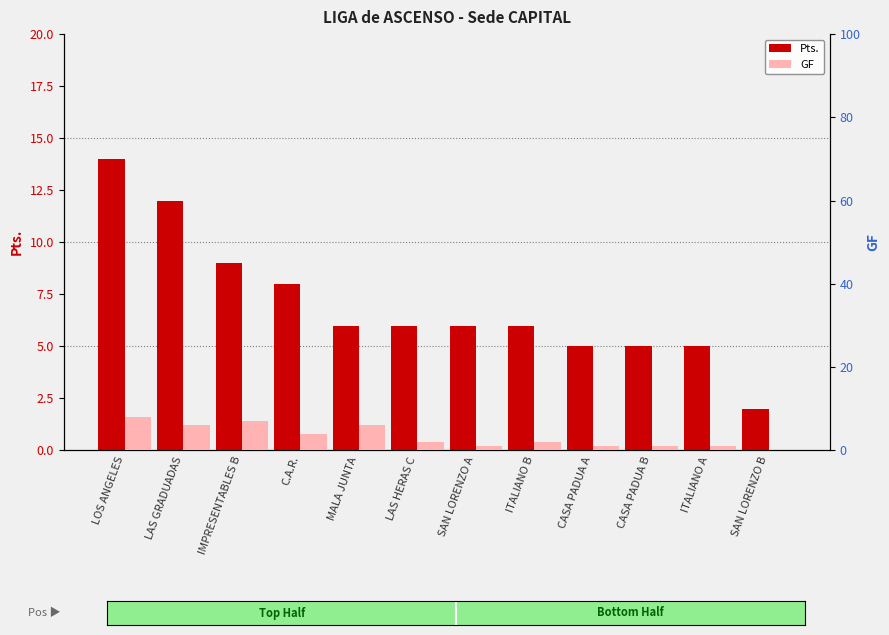

Reading left to right, extract all data points from this chart.

Pts.: LOS ANGELES=14	LAS GRADUADAS=12	IMPRESENTABLES B=9	C.A.R.=8	MALA JUNTA=6	LAS HERAS C=6	SAN LORENZO A=6	ITALIANO B=6	CASA PADUA A=5	CASA PADUA B=5	ITALIANO A=5	SAN LORENZO B=2
GF: LOS ANGELES=8	LAS GRADUADAS=6	IMPRESENTABLES B=7	C.A.R.=4	MALA JUNTA=6	LAS HERAS C=2	SAN LORENZO A=1	ITALIANO B=2	CASA PADUA A=1	CASA PADUA B=1	ITALIANO A=1	SAN LORENZO B=0